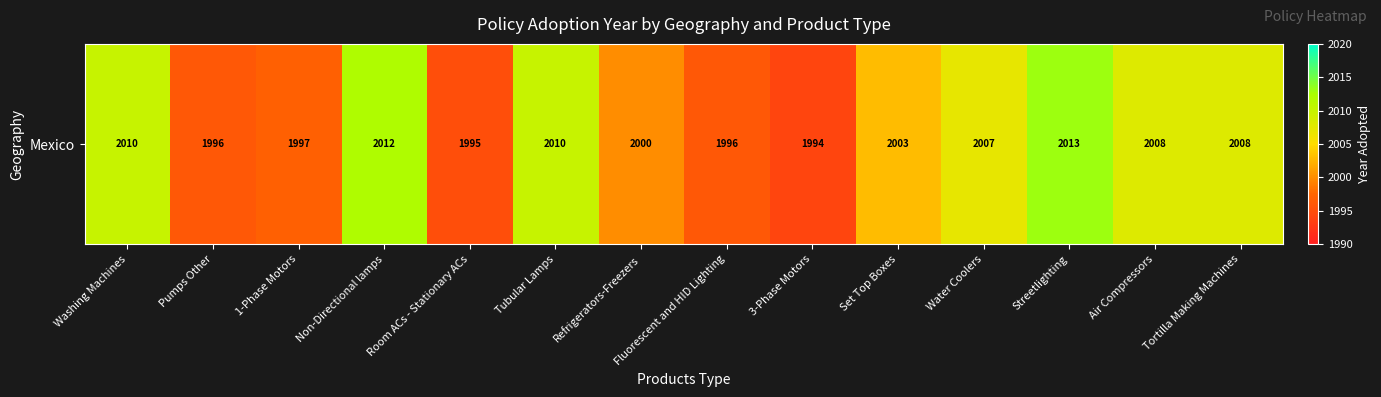

What is the approximate value at 1-Phase Motors, to the nearest 5?

1995